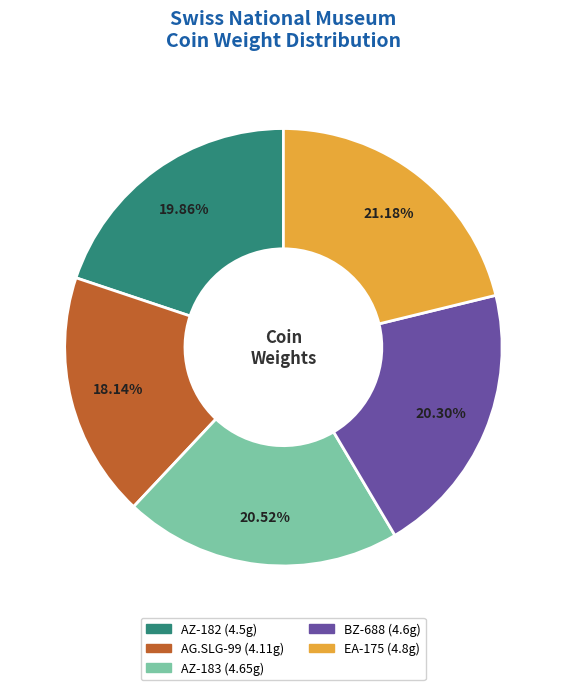

Which has a higher value, AG.SLG-99 or BZ-688?

BZ-688